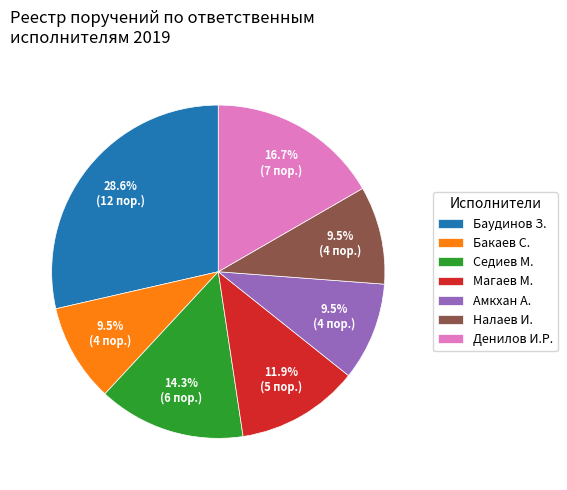

To the nearest percent, what is the difference between the largest and smallest slice percentages?

19%